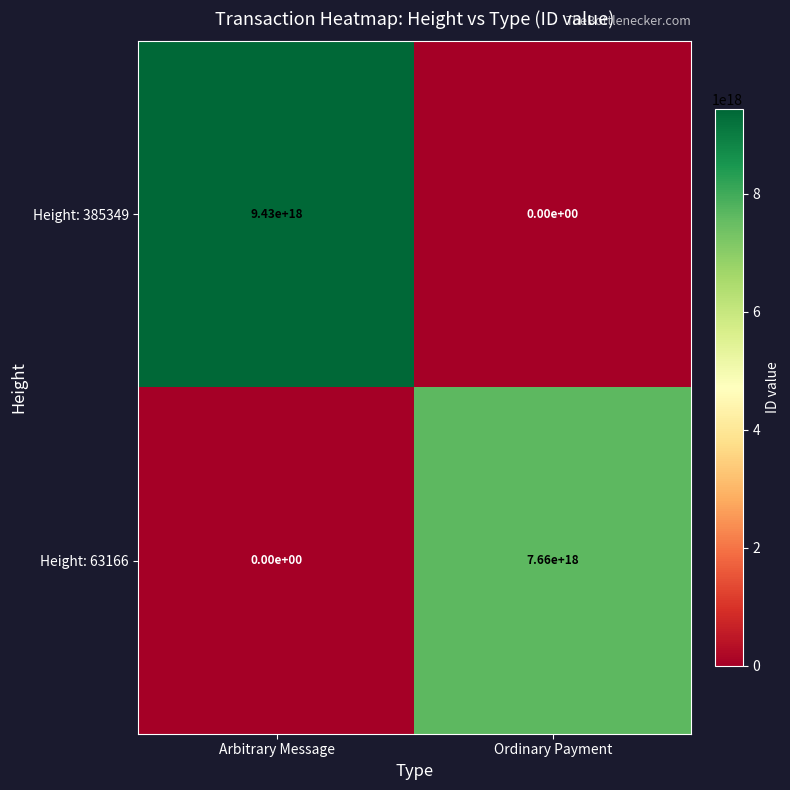

Which series has the largest total across all categories?

Height: 385349